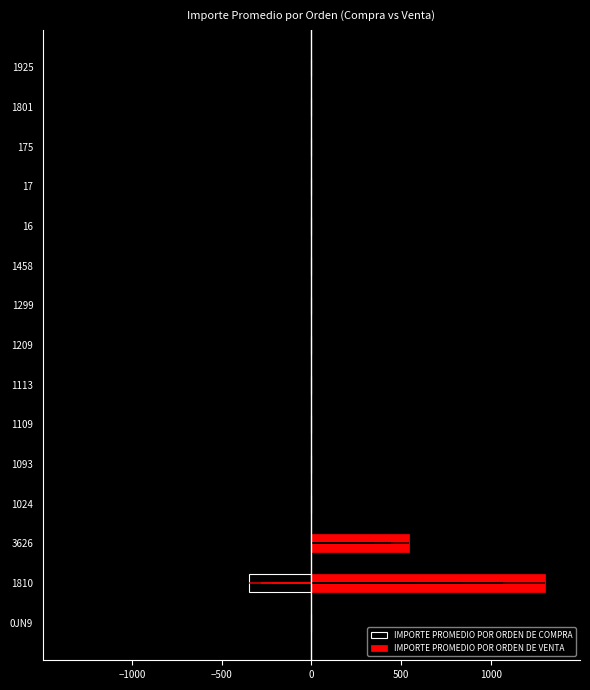

Rank the series by their maximum value, from highest to lowest.

IMPORTE PROMEDIO POR ORDEN DE VENTA, IMPORTE PROMEDIO POR ORDEN DE COMPRA